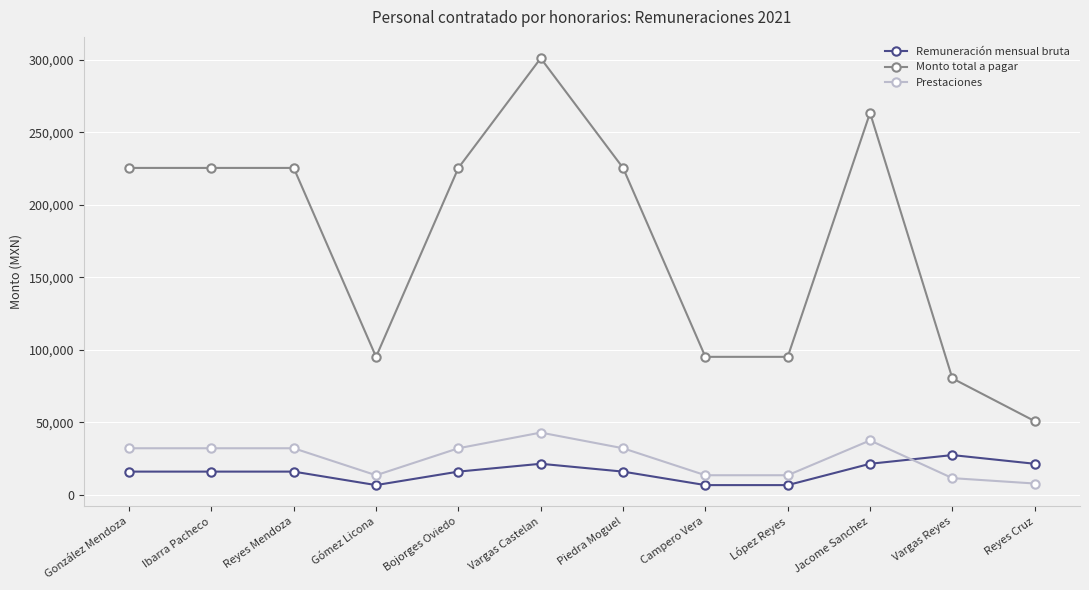

True or false: Prestaciones and Monto total a pagar intersect in this chart.

False